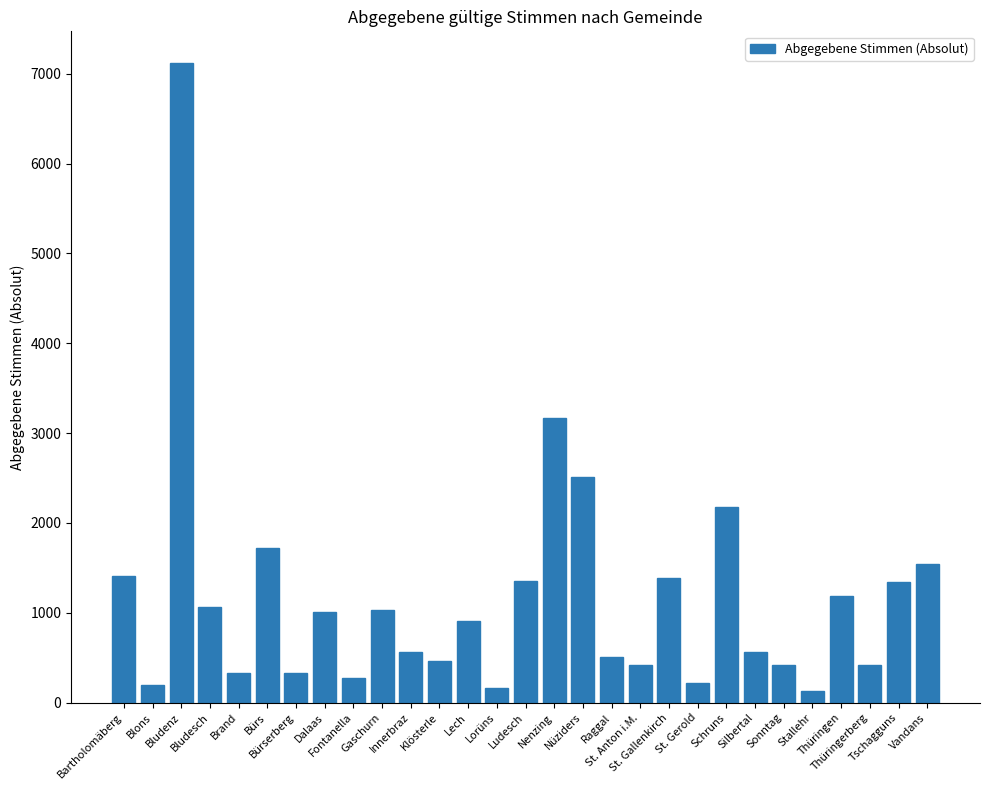

What is the maximum value shown in the chart?

7117